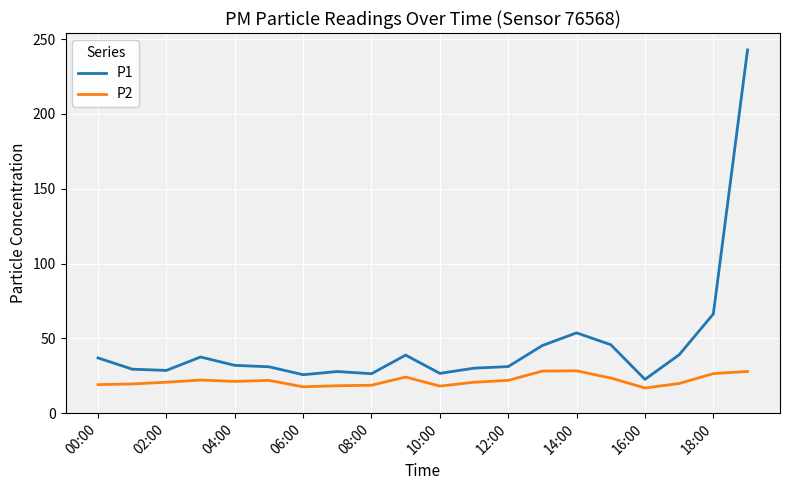

What is the difference between the maximum and minimum values in the P2 series?

11.5